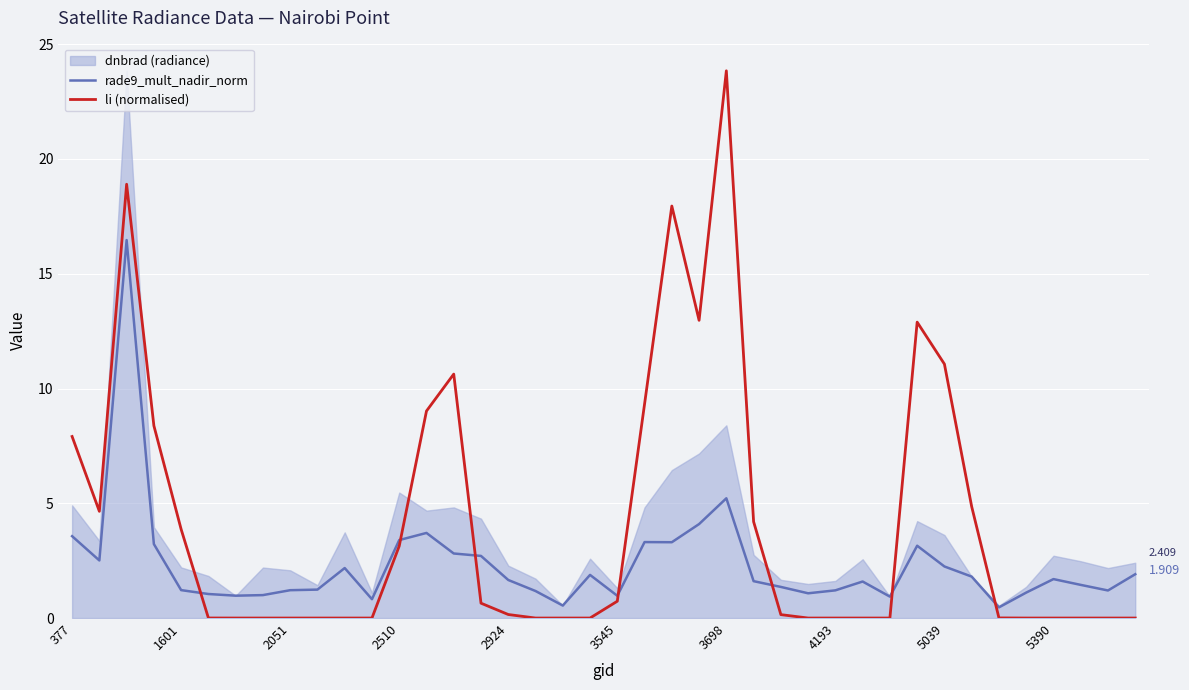

How many values in the rade9_mult_nadir_norm series are below 1?

7